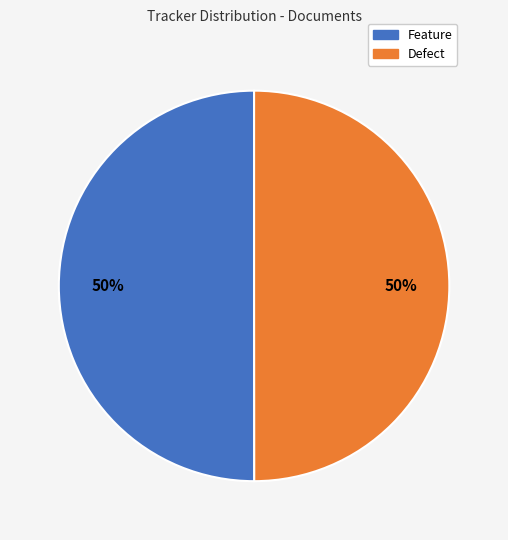

What is the ratio of the value at Feature to the value at Defect?

1.0